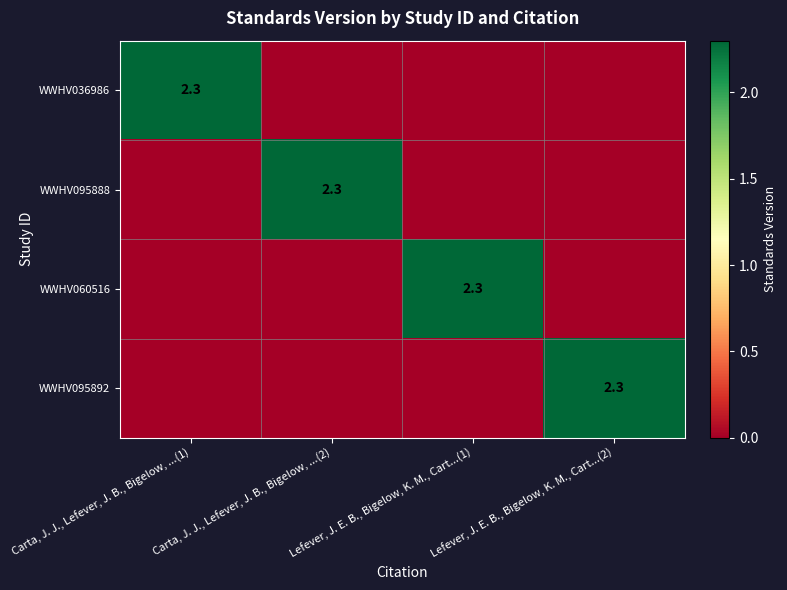

What is the average value of the WWHV060516 series?

0.6